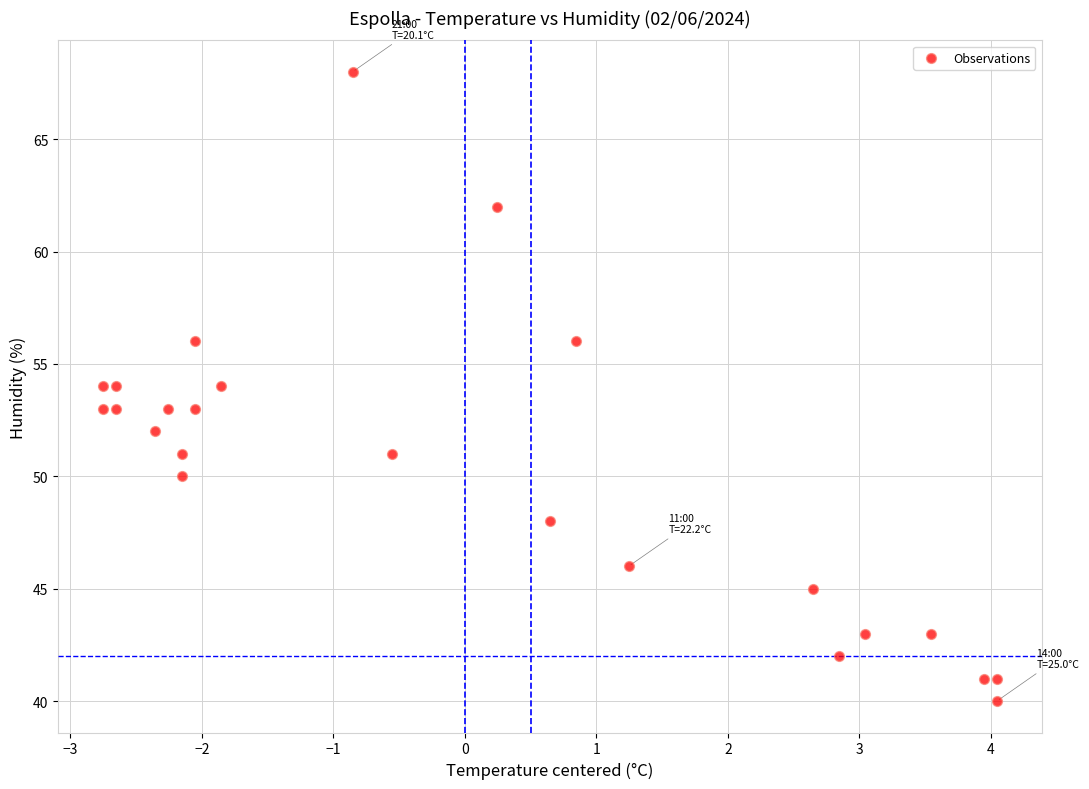

What is the range of Y values (max minus min)?

28